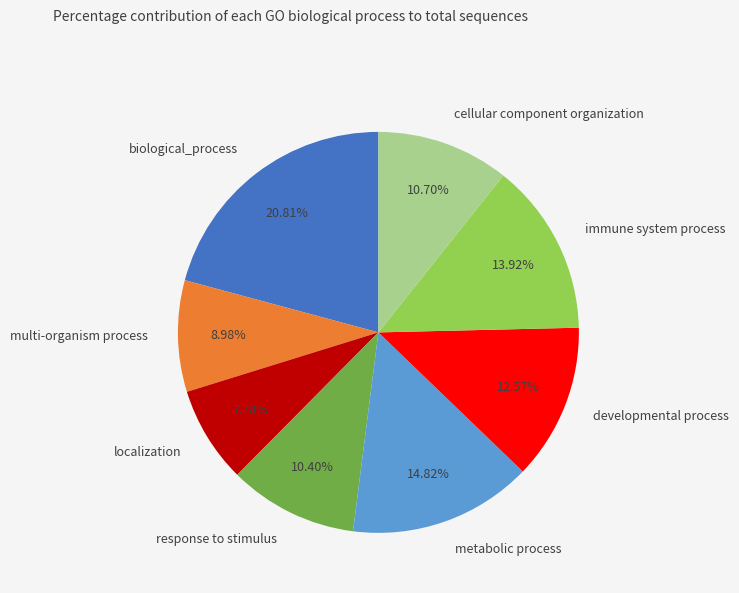

Does metabolic process account for over 50% of the chart?

No